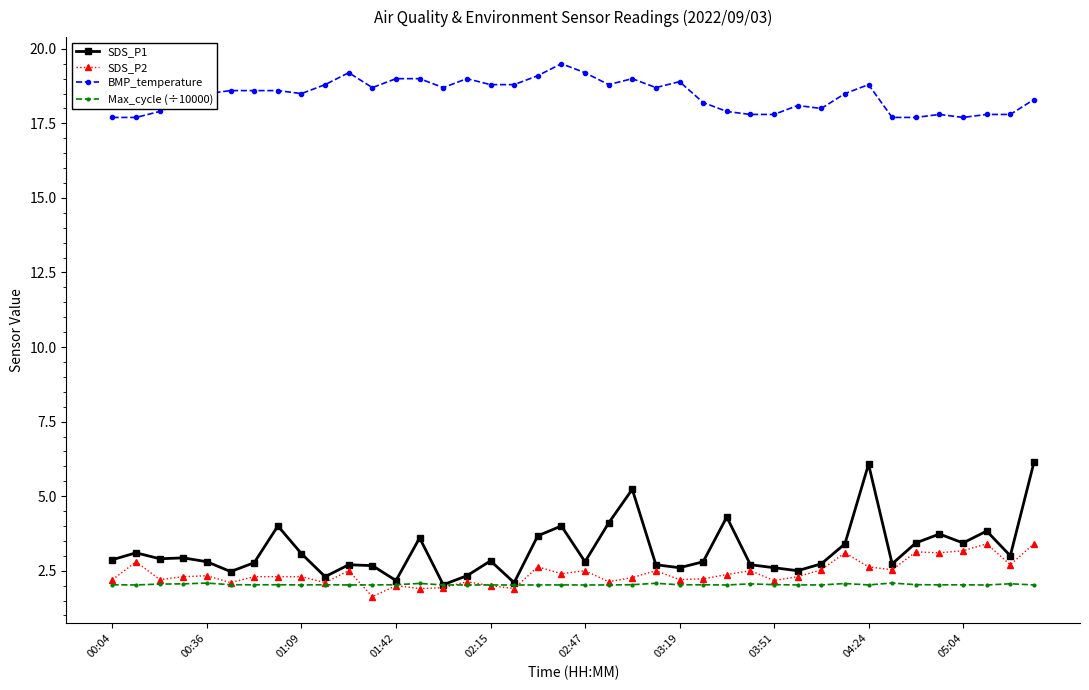

True or false: SDS_P1 and BMP_temperature cross at least once.

False